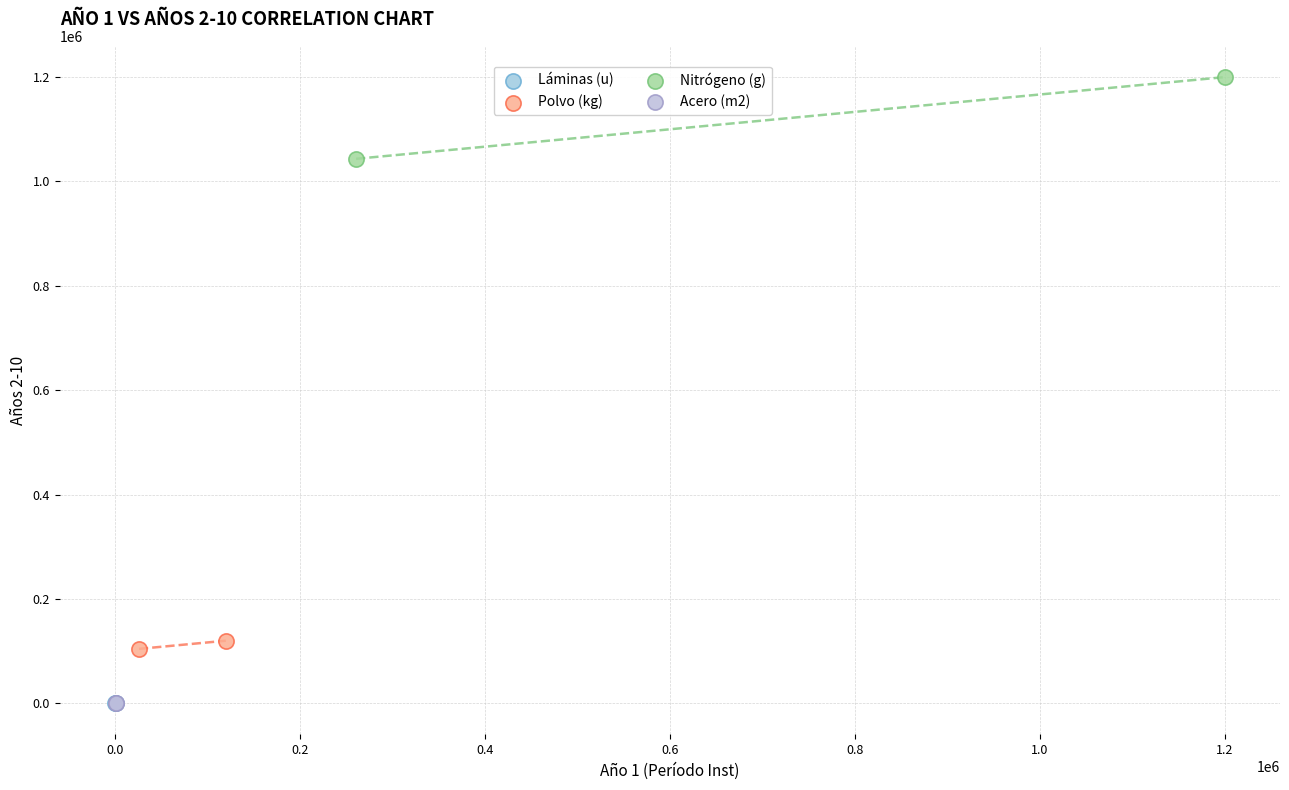

What are all the series names shown in the legend?

Láminas (u), Polvo (kg), Nitrógeno (g), Acero (m2)